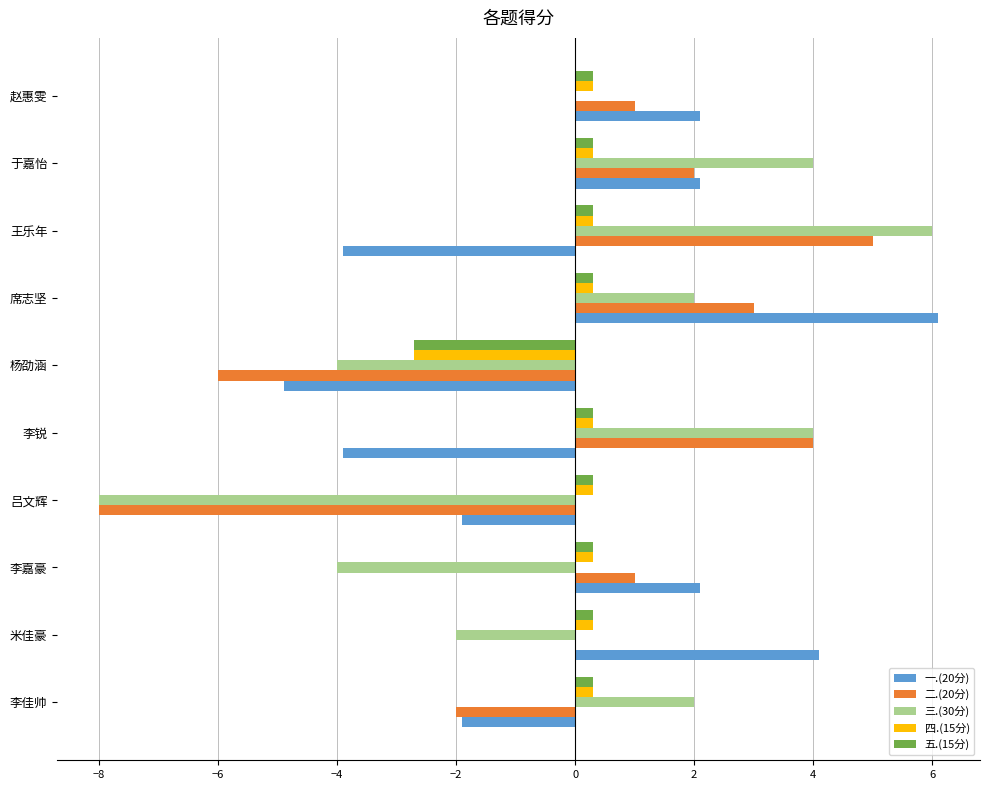

Is the value of 二.(20分) at 王乐年 greater than the value of 一.(20分) at 吕文辉?

Yes